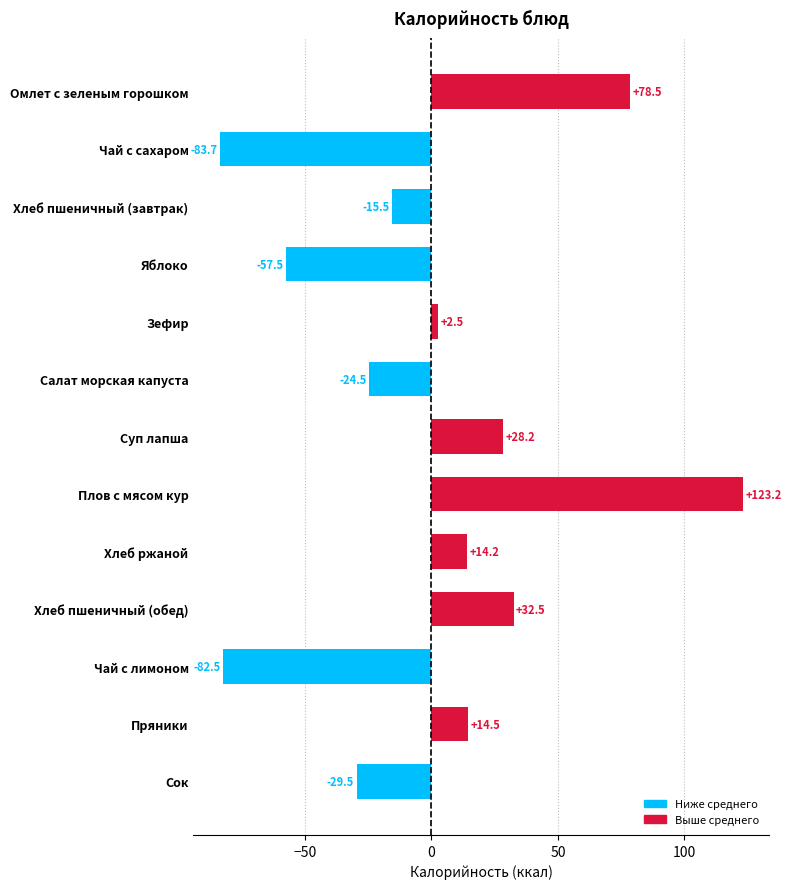

List the labels in order of value, smallest first.

Чай с сахаром, Чай с лимоном, Яблоко, Сок, Салат морская капуста, Хлеб пшеничный (завтрак), Зефир, Хлеб ржаной, Пряники, Суп лапша, Хлеб пшеничный (обед), Омлет с зеленым горошком, Плов с мясом кур